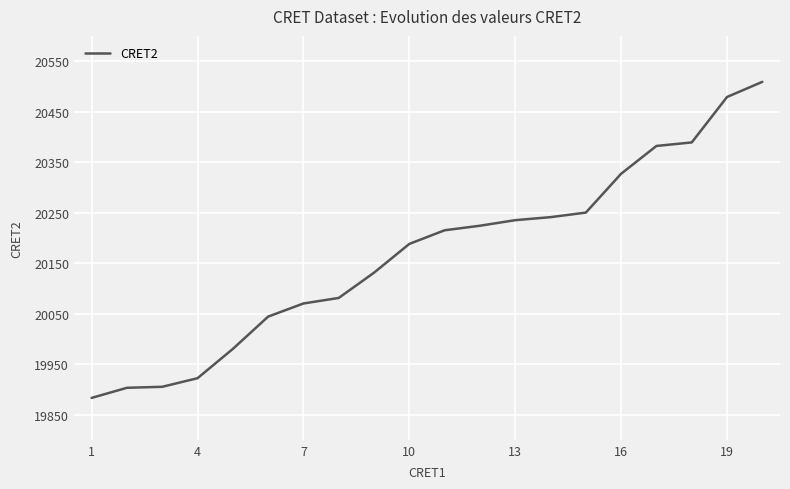

What is the greatest value displayed?

20509